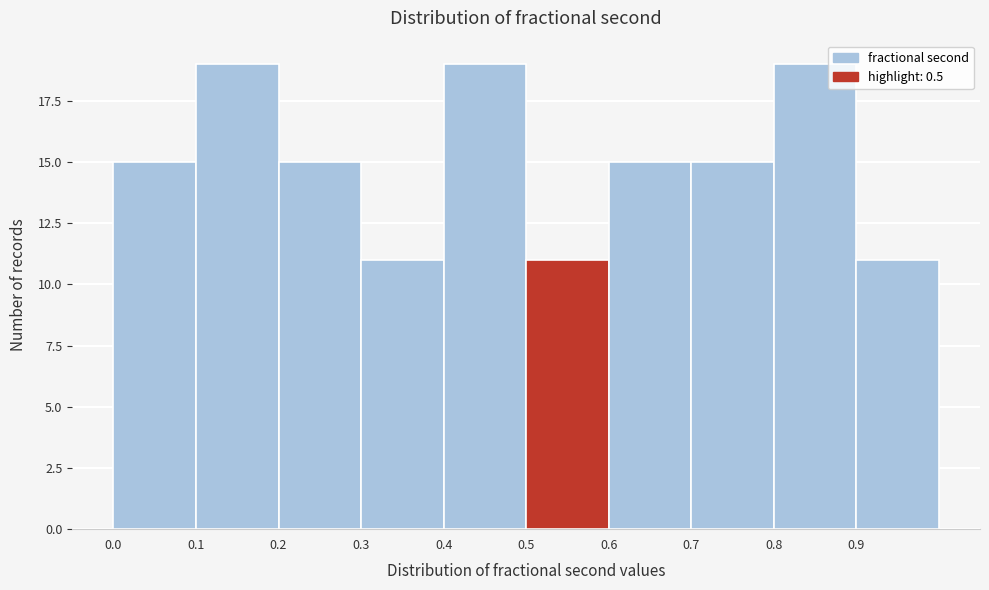

Reading left to right, transcribe this chart: for each bar, give the range it covers on the x-axis and its height. The values are not printed on the chart, so give them approximately, as read against the axis.

0.0 to 0.1: 15
0.1 to 0.2: 19
0.2 to 0.3: 15
0.3 to 0.4: 11
0.4 to 0.5: 19
0.5 to 0.6: 11
0.6 to 0.7: 15
0.7 to 0.8: 15
0.8 to 0.9: 19
0.9 to 1.0: 11